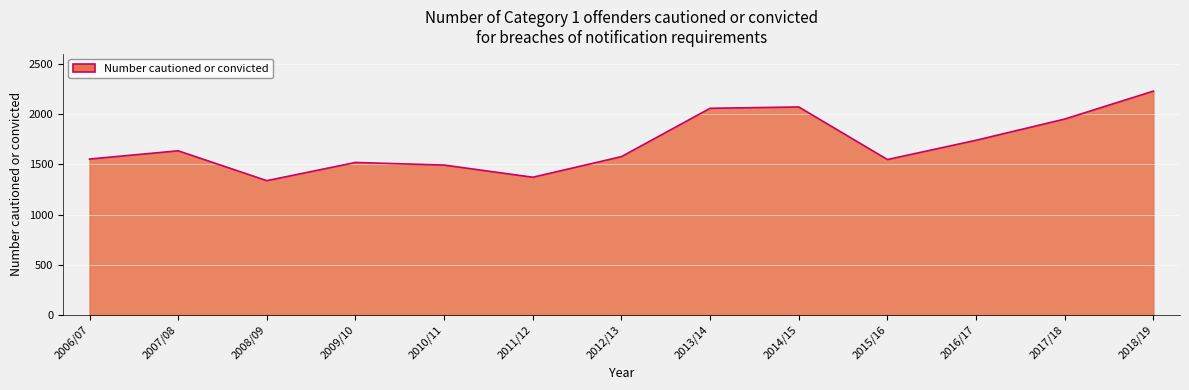

Is it true that the value at 2014/15 is 2070?

True